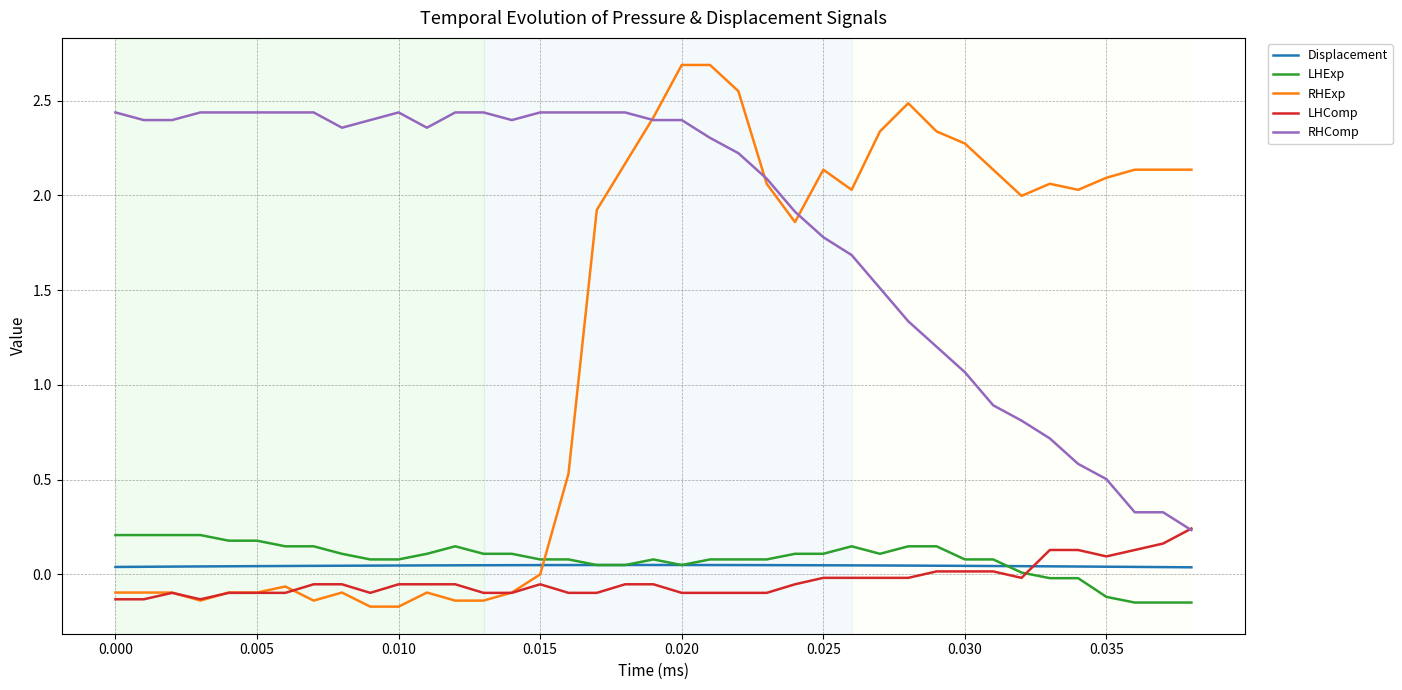

True or false: LHComp has more than 0 interior local peaks.

True